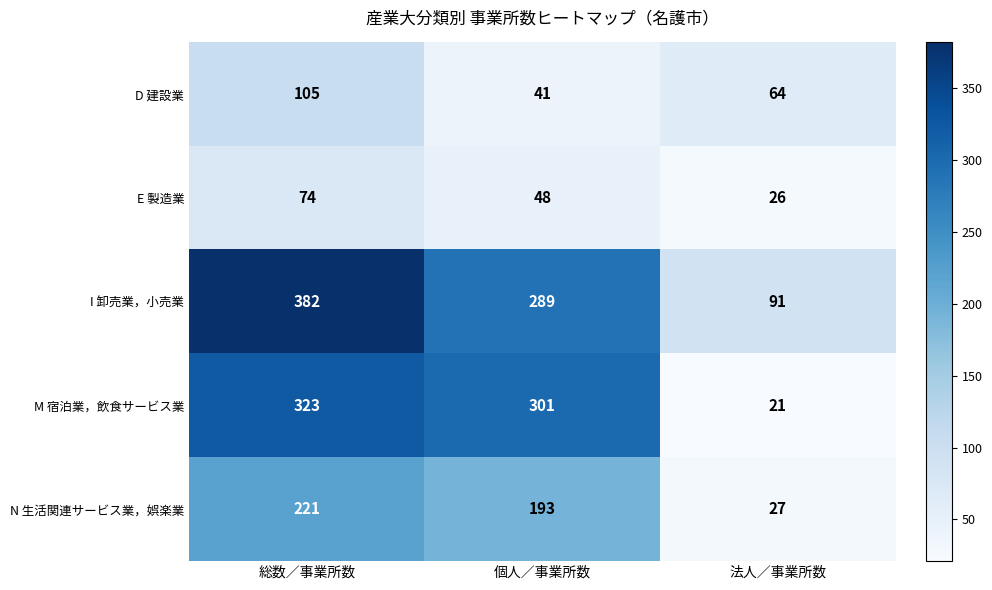

What is the difference between the highest and lowest values at 総数／事業所数?

308